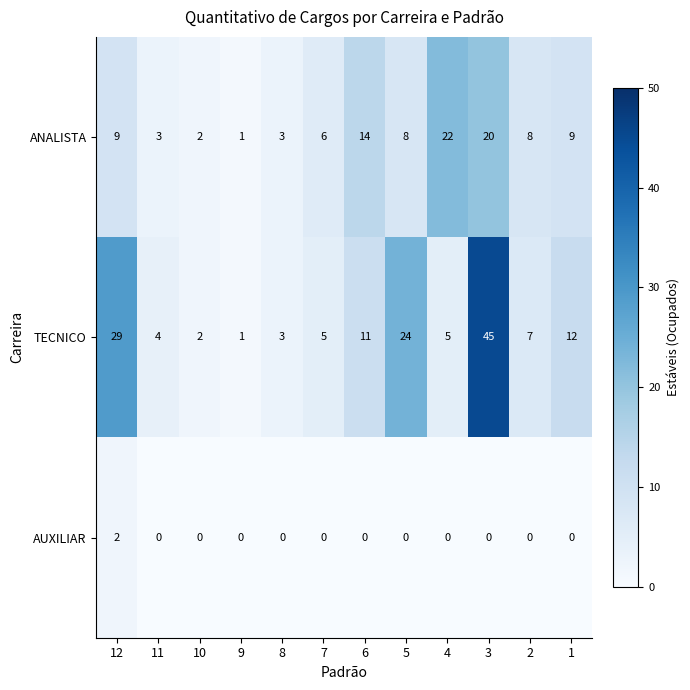

What is the total value across all series at 6?

25